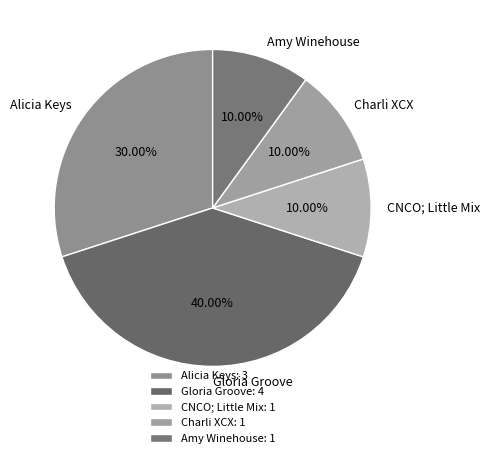

To the nearest percent, what is the average slice percentage?

20%